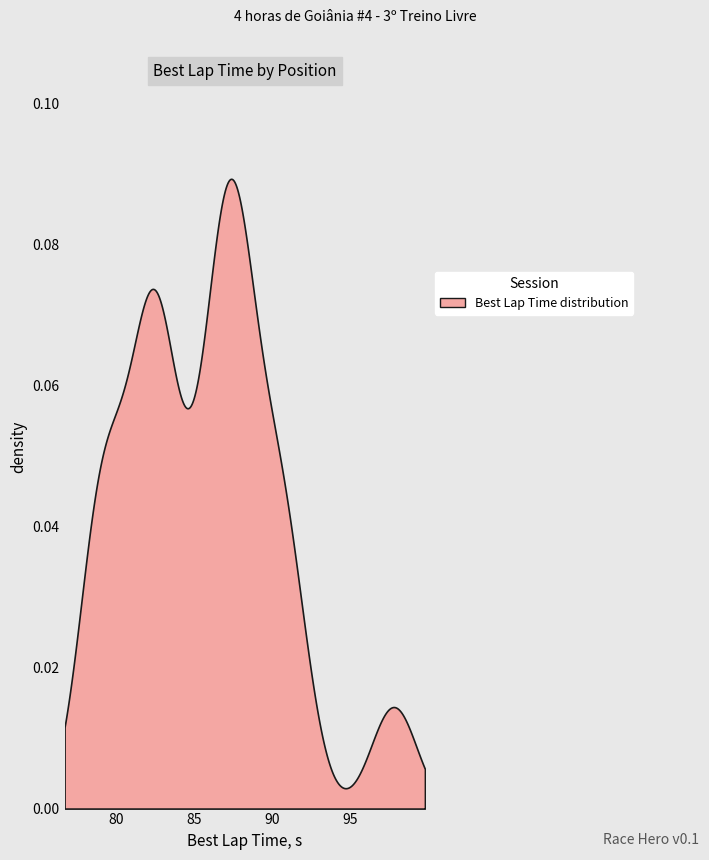

True or false: Average Speed and Total Time intersect in this chart.

False